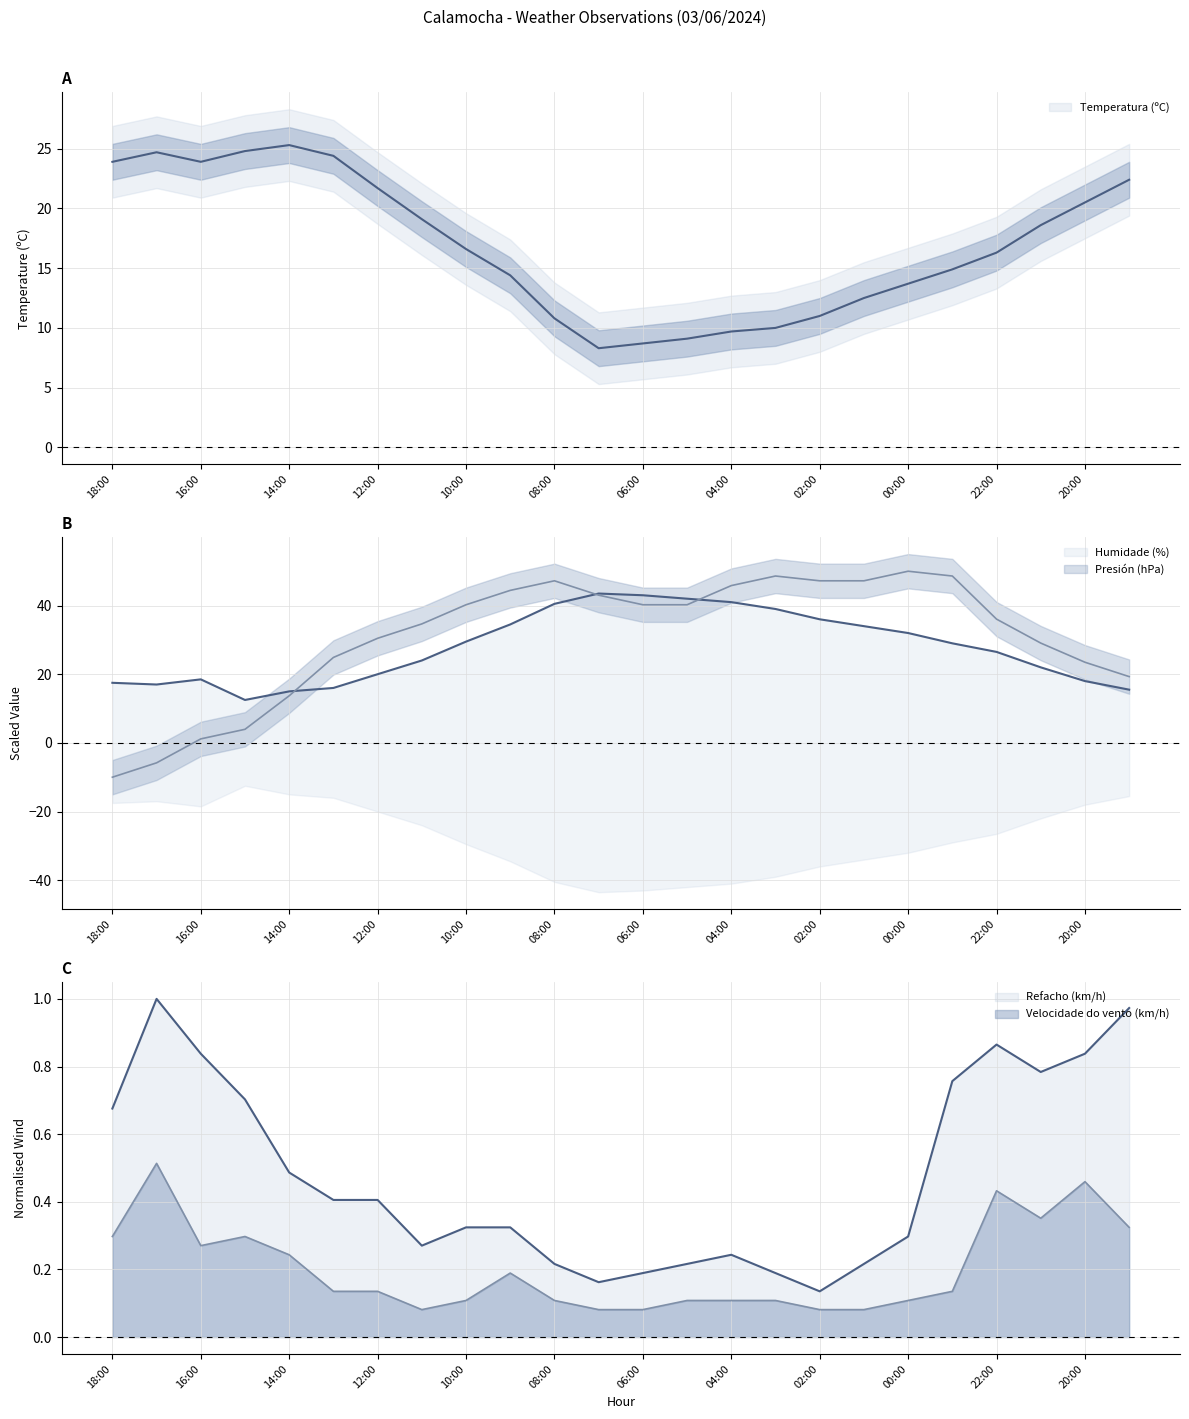

What is the label of the 20th point from the right?

14:00